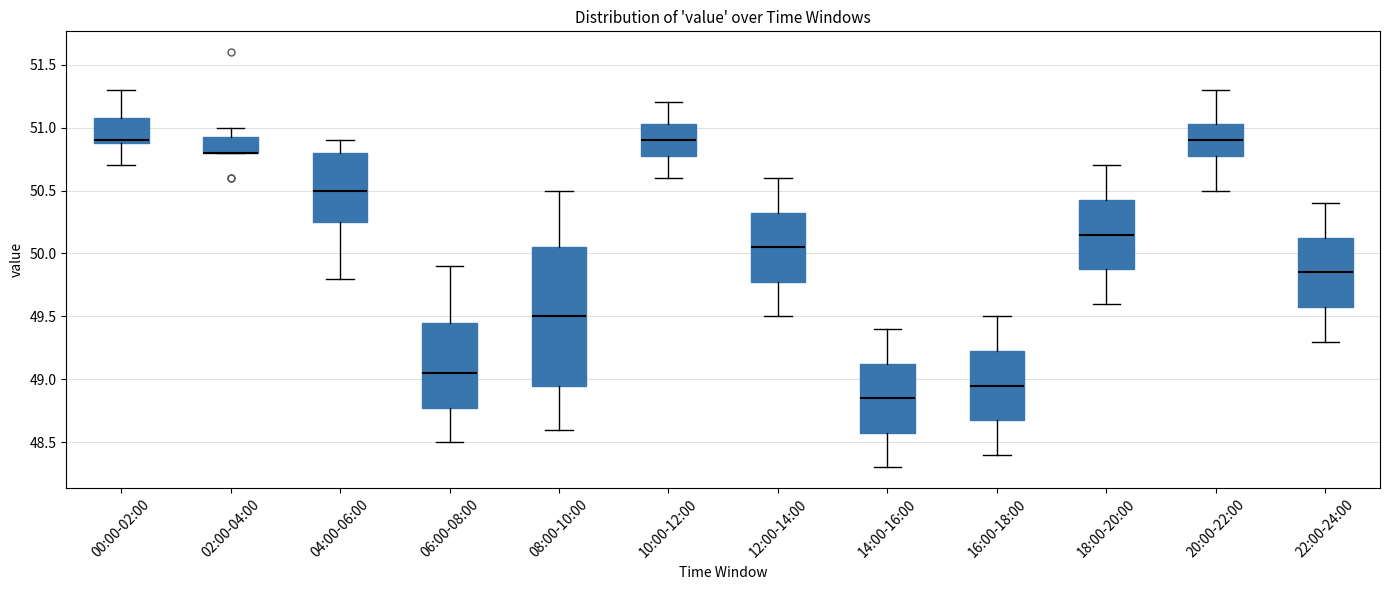

Reading left to right, transcribe this box plot: for each box, give where its median line is, the range the box spans, and where its two whiskers end, as read against the y-axis. The values are not printed on the chart, so give them approximately, as read against the axis.

00:00-02:00: median 50.90 (just above the box's lower edge), box 50.90 to 51.10, whiskers 50.70 to 51.30
02:00-04:00: median 50.80 (drawn on the box's lower edge), box 50.80 to 50.95, whiskers 50.80 to 51.00
04:00-06:00: median 50.50, box 50.25 to 50.80, whiskers 49.80 to 50.90
06:00-08:00: median 49.05, box 48.80 to 49.45, whiskers 48.50 to 49.90
08:00-10:00: median 49.50, box 48.95 to 50.05, whiskers 48.60 to 50.50
10:00-12:00: median 50.90, box 50.80 to 51.05, whiskers 50.60 to 51.20
12:00-14:00: median 50.05, box 49.80 to 50.35, whiskers 49.50 to 50.60
14:00-16:00: median 48.85, box 48.60 to 49.15, whiskers 48.30 to 49.40
16:00-18:00: median 48.95, box 48.70 to 49.25, whiskers 48.40 to 49.50
18:00-20:00: median 50.15, box 49.90 to 50.45, whiskers 49.60 to 50.70
20:00-22:00: median 50.90, box 50.80 to 51.05, whiskers 50.50 to 51.30
22:00-24:00: median 49.85, box 49.60 to 50.15, whiskers 49.30 to 50.40